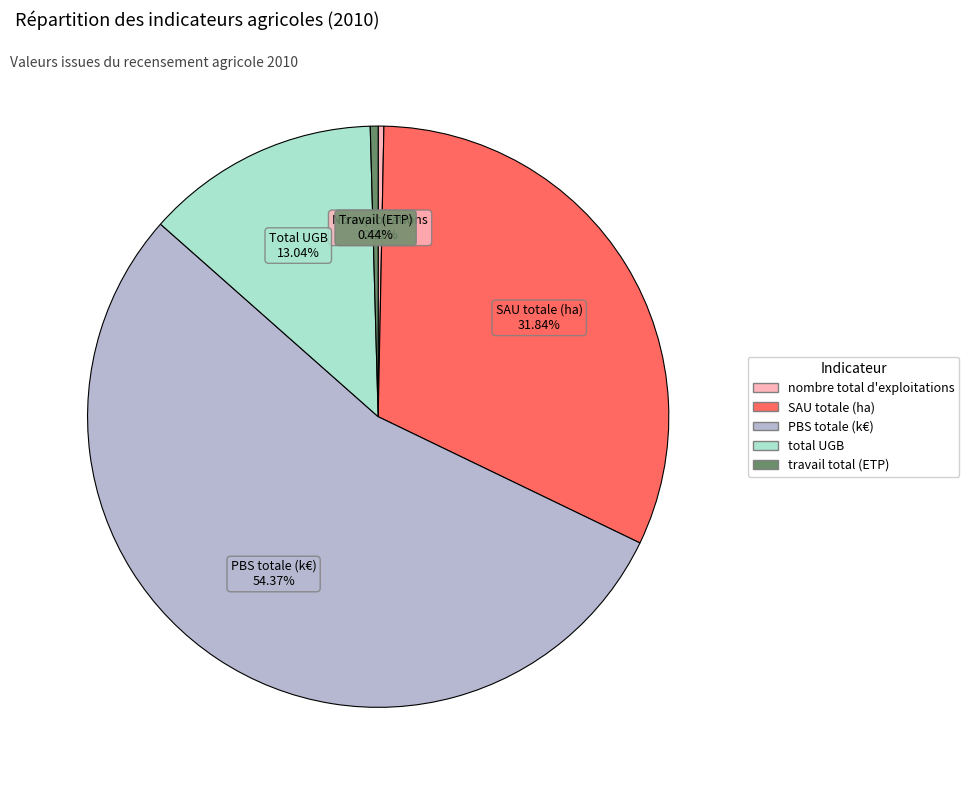

What percentage is the total UGB slice, to the nearest percent?

13%